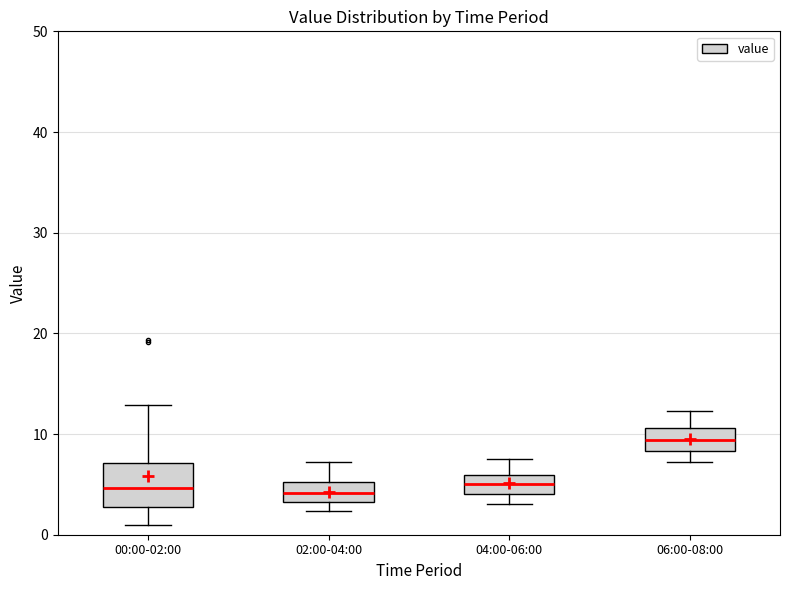

Reading left to right, transcribe this box plot: for each box, give where its median line is, the range the box spans, and where its two whiskers end, as read against the y-axis. The values are not printed on the chart, so give them approximately, as read against the axis.

00:00-02:00: median 5, box 3 to 7, whiskers 1 to 13
02:00-04:00: median 4, box 3 to 5, whiskers 2 to 7
04:00-06:00: median 5, box 4 to 6, whiskers 3 to 8
06:00-08:00: median 9, box 8 to 11, whiskers 7 to 12